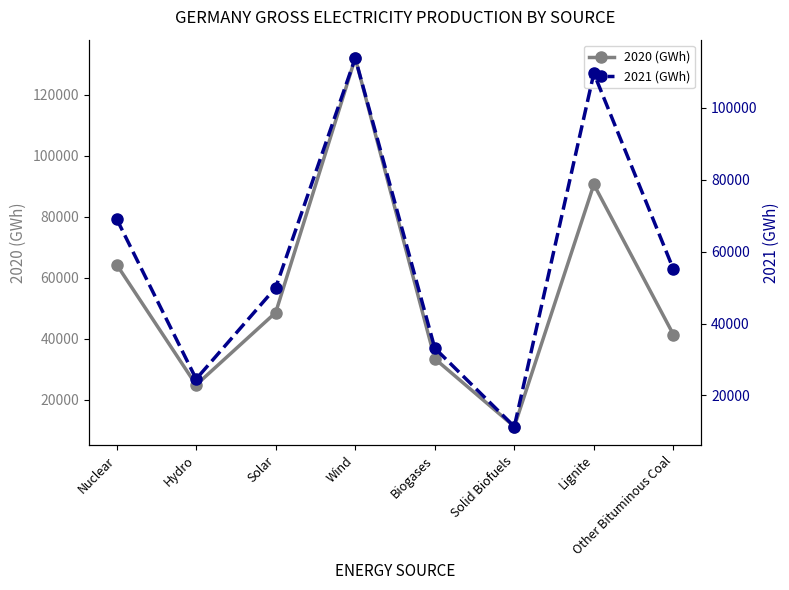

Reading left to right, extract all data points from this chart.

2020 (GWh): 64382	24876	48641	132102	33495	11227	90653	41416
2021 (GWh): 69130	24573	49992	113848	33160	11342	109621	55130